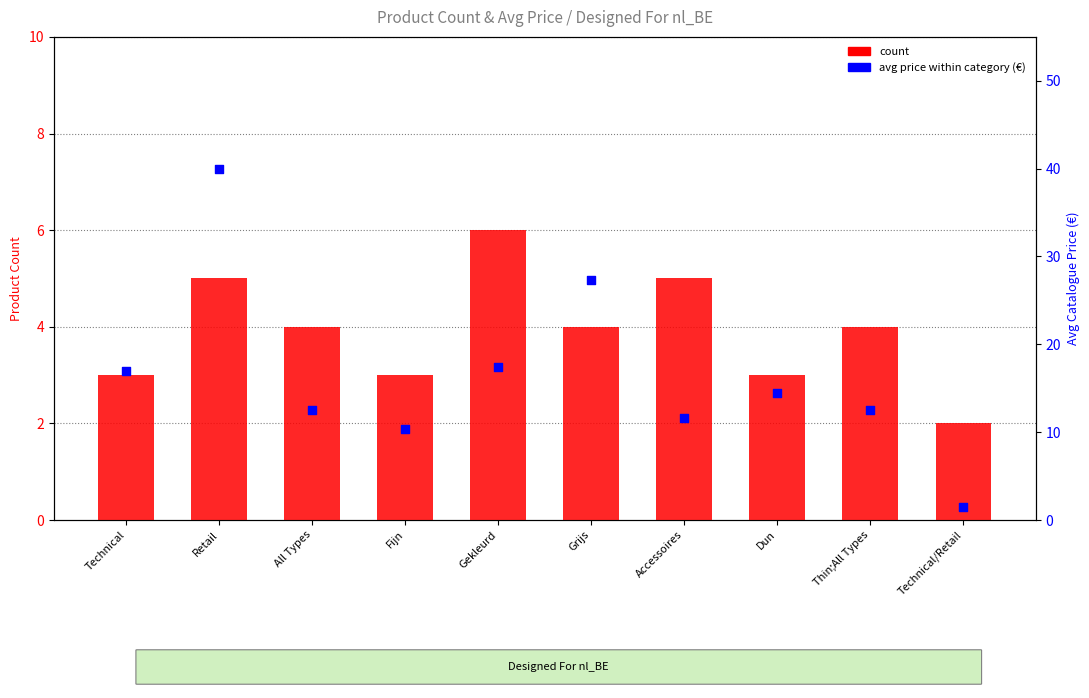

Which series contains the lowest Y value?

avg price (€)